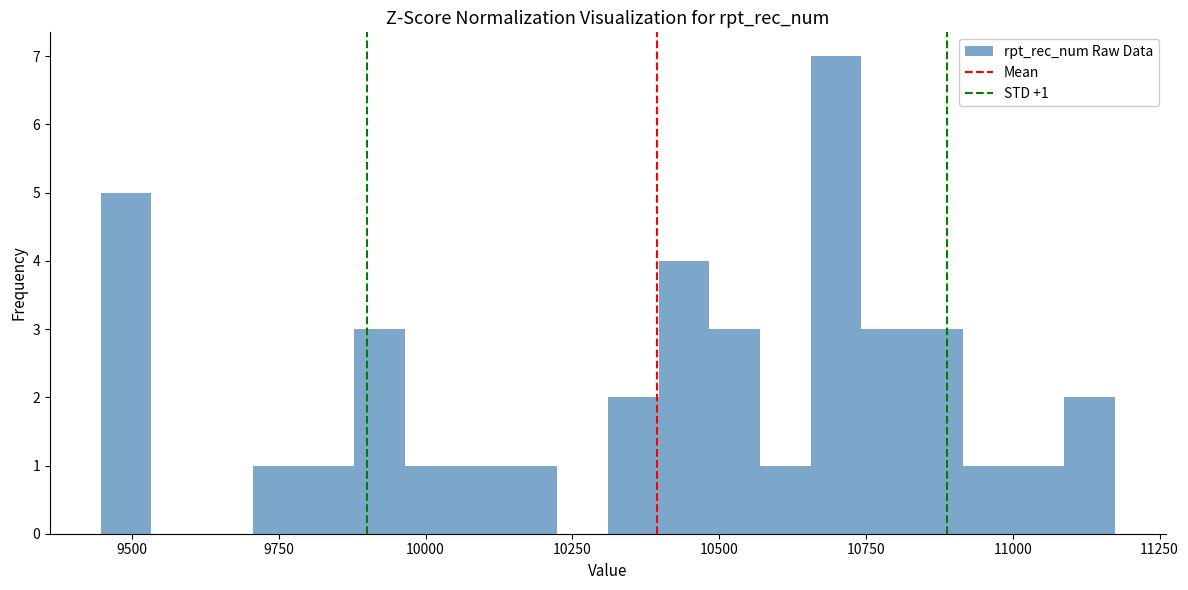

Around what value on the x-axis is the tallest bar? Give the approximate position of its centre, as read against the axis.

10700